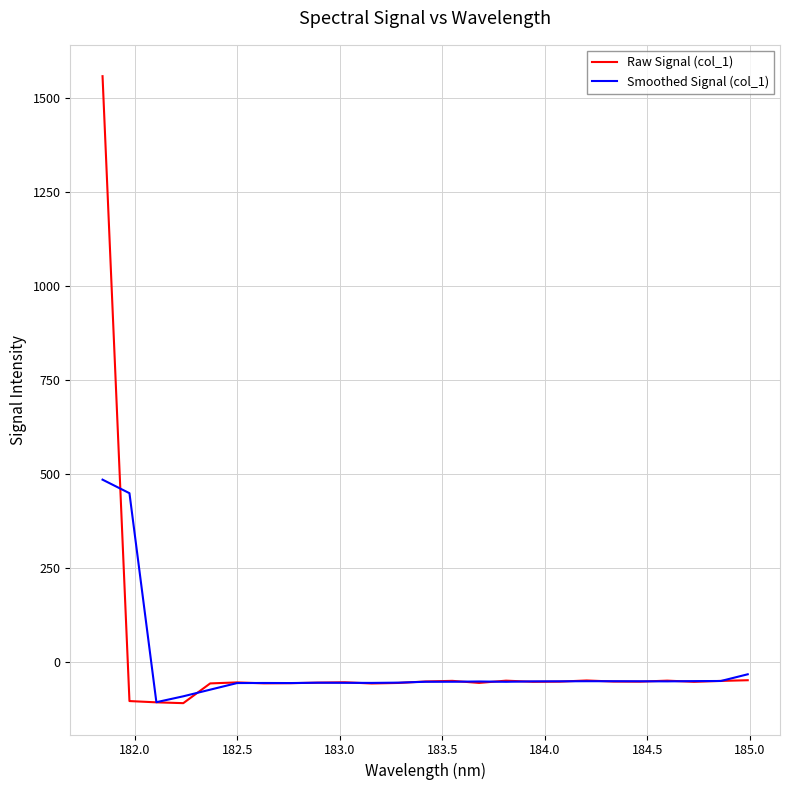

What is the highest value of the Smoothed Signal (col_1) series?

484.0